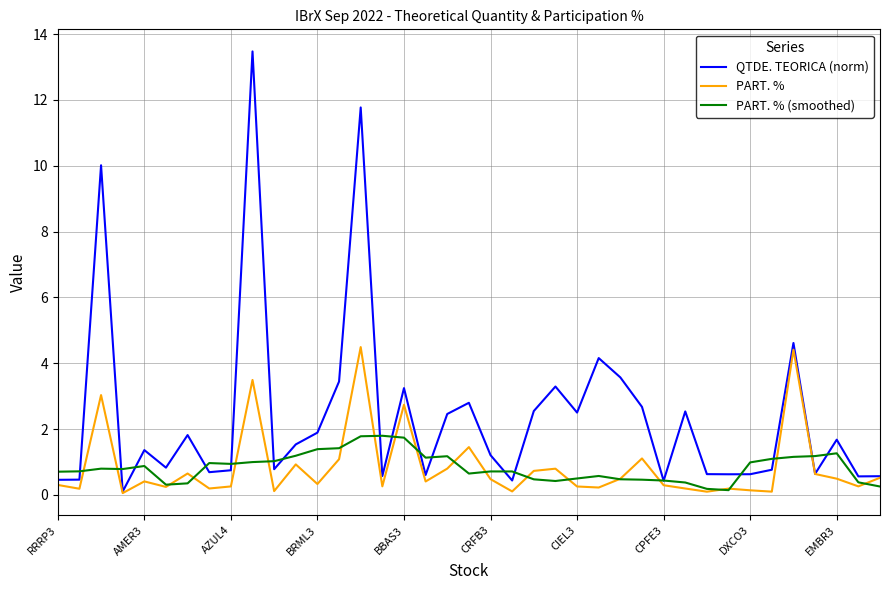

List the series in order of their peak value, highest first.

QTDE. TEORICA (norm), PART. %, PART. % (smoothed)